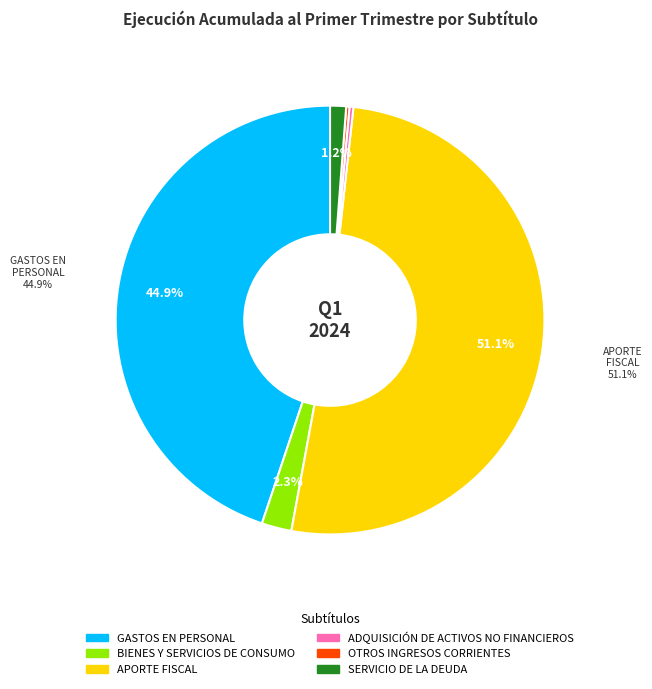

Is the sum of GASTOS EN PERSONAL and SERVICIO DE LA DEUDA greater than half?

No